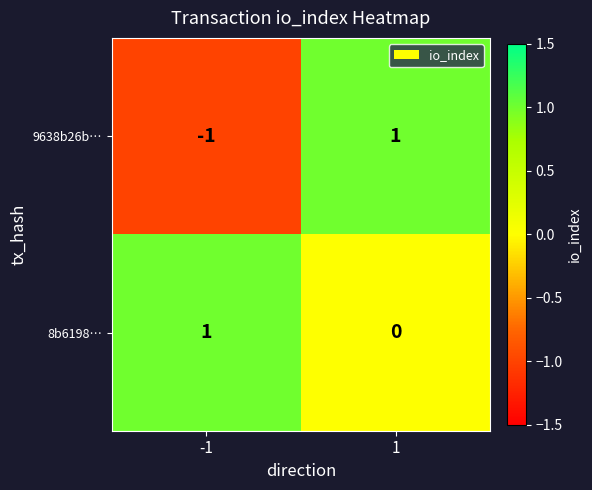

The 9638b26b… series shows 0 at 1. True or false?

False